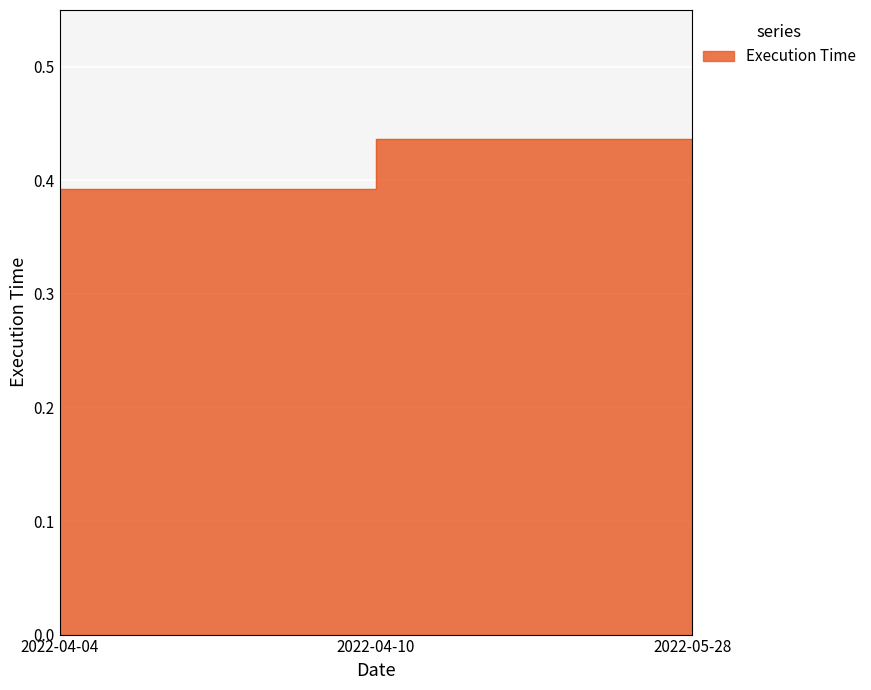

Count the values in the range 0 to 1.

3